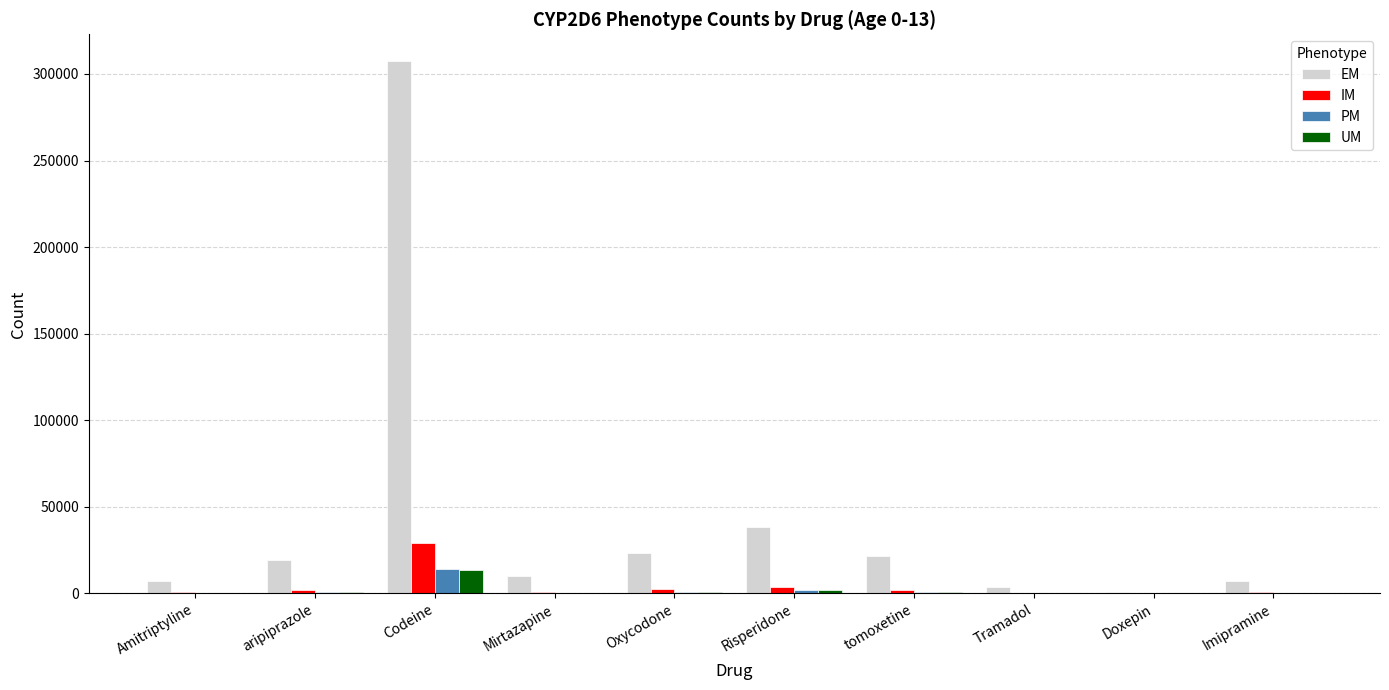

What value does the PM series have at Imipramine?

323